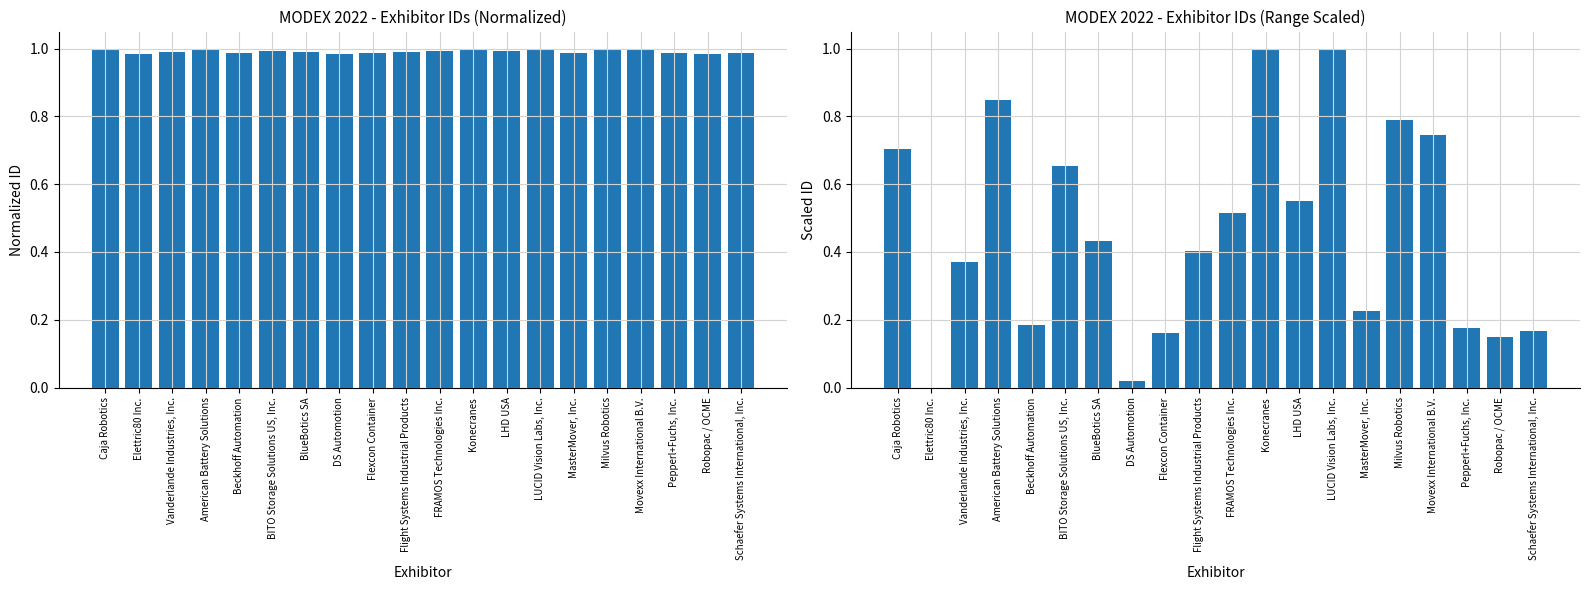

What value does the Id (range-scaled) series have at Milvus Robotics?

0.8